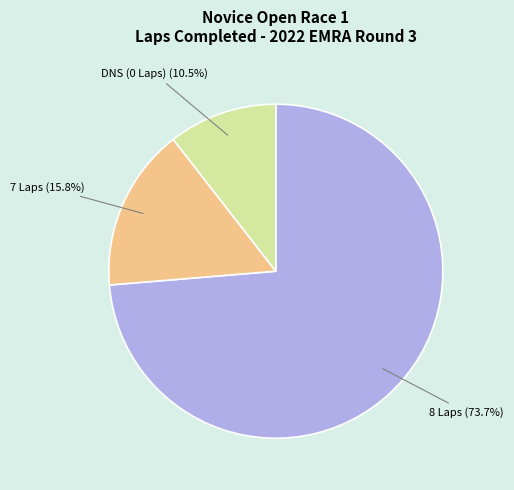

To the nearest percent, what is the average slice percentage?

33%